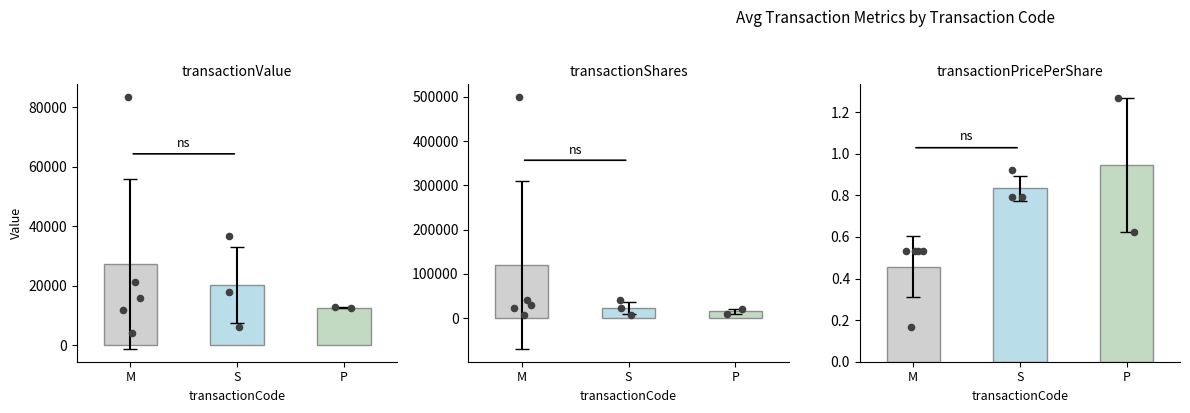

At how many categories does at least one series exceed 108227?

1